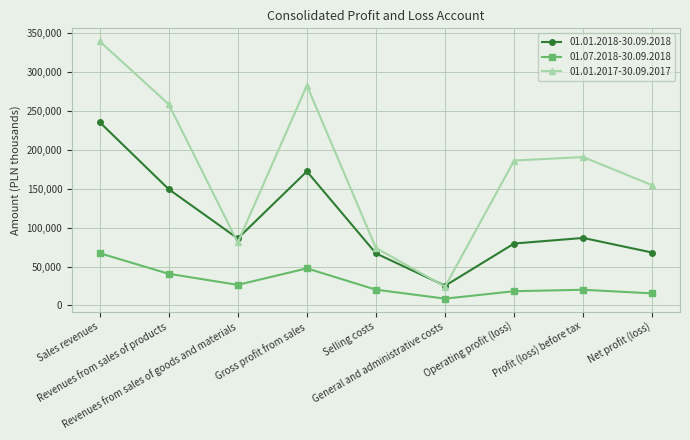

List the series in order of their overall mean, highest first.

01.01.2017-30.09.2017, 01.01.2018-30.09.2018, 01.07.2018-30.09.2018